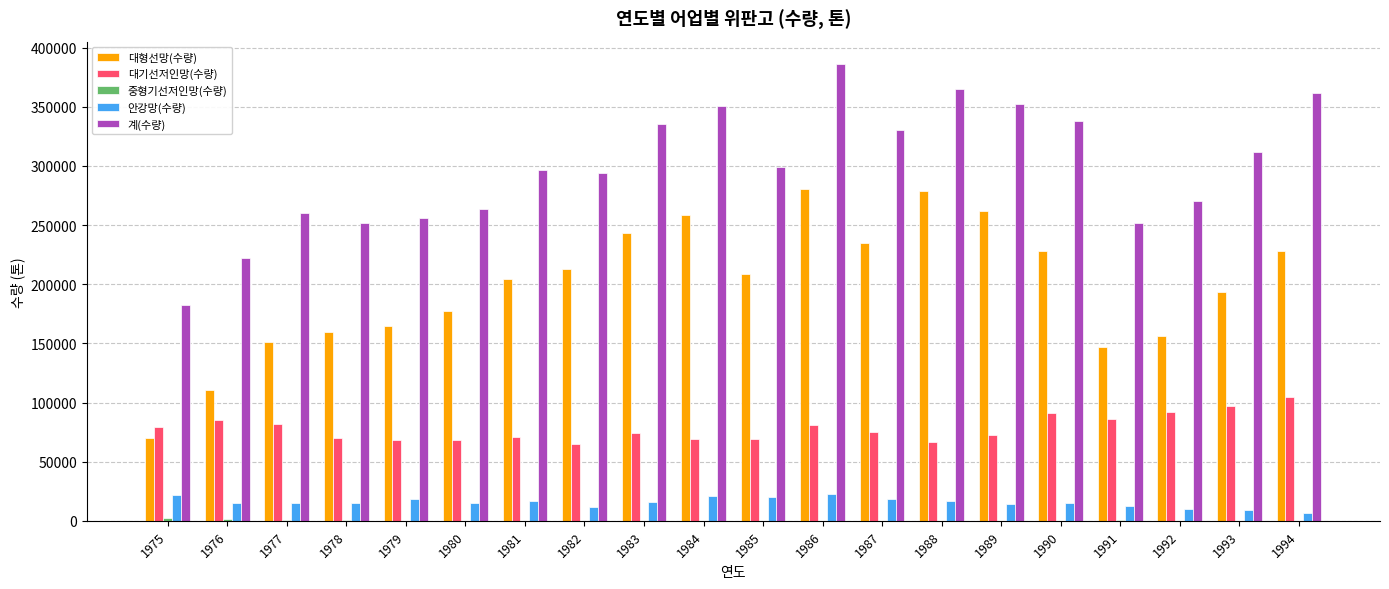

What is the difference between the 안강망(수량) values at 1978 and 1980?

101